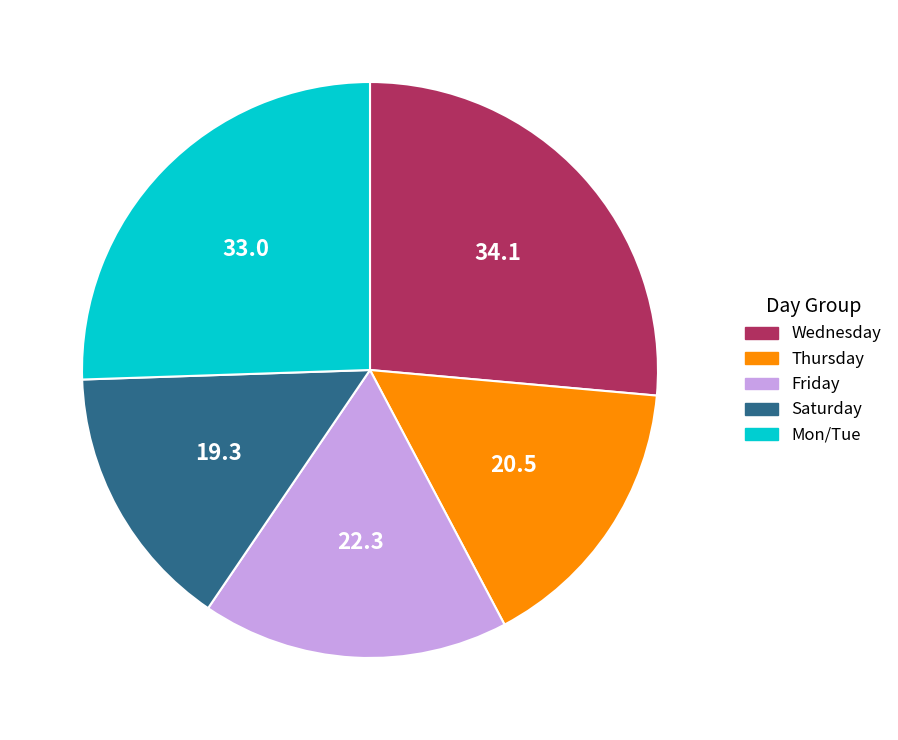

Count the number of slices in the pie.

5